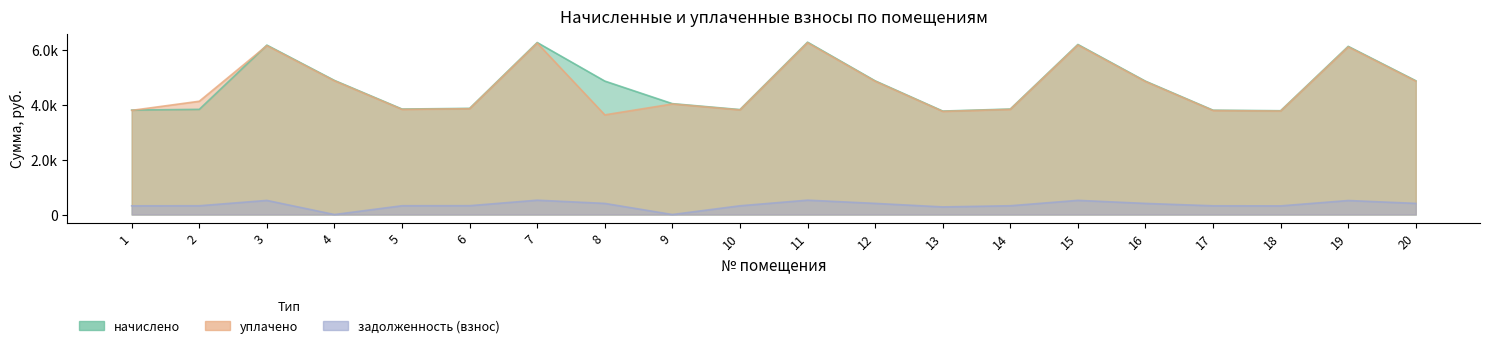

Where does the задолженность (взнос) series first go above 323?

3